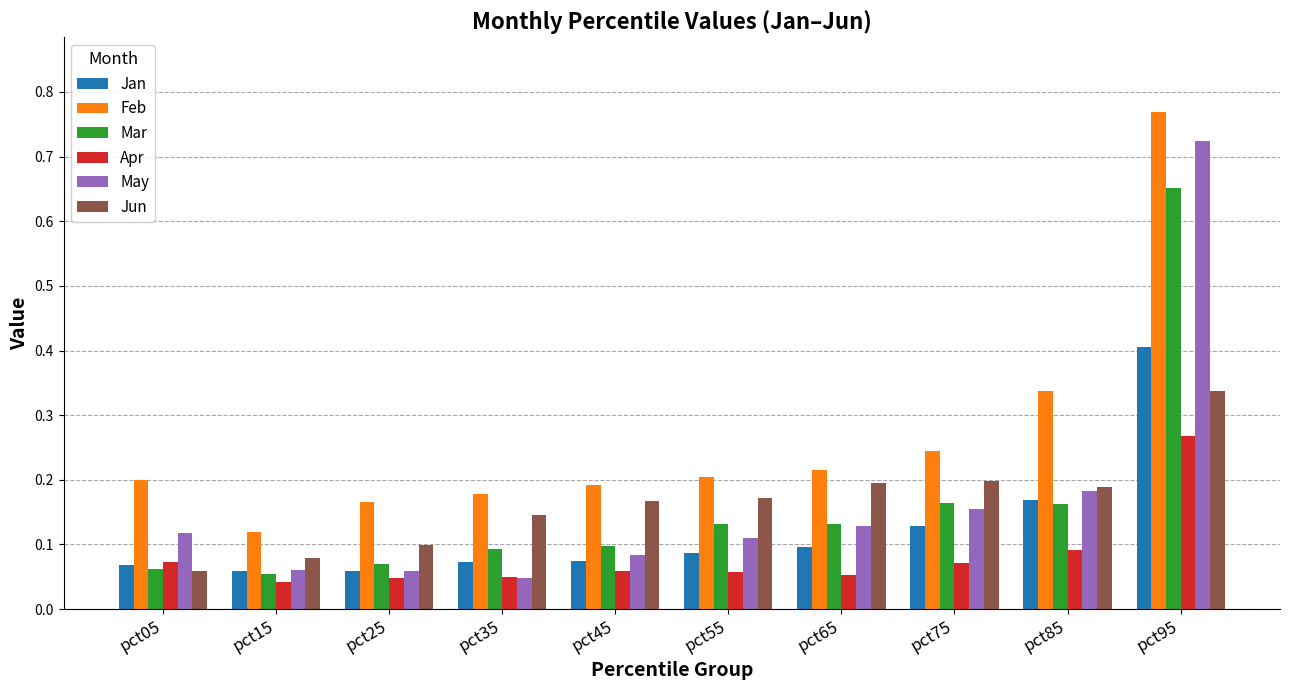

The Feb series shows 0.1 at pct15. True or false?

True